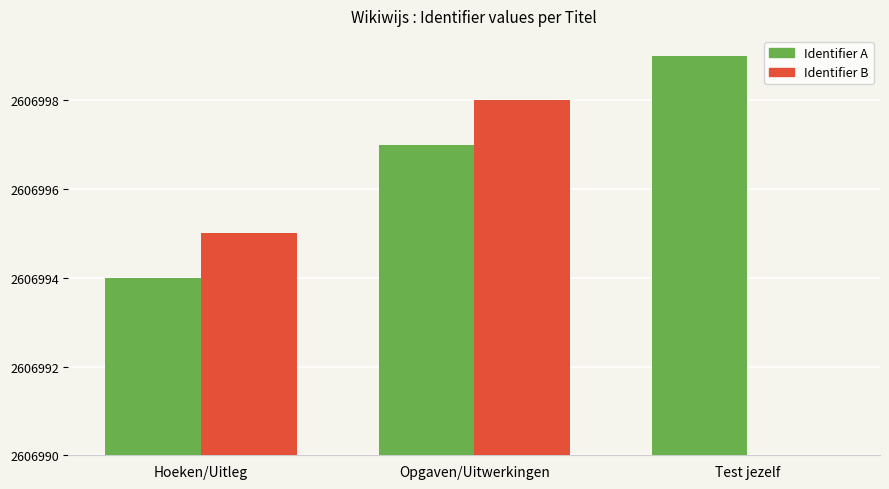

Does the chart contain stacked bars?

No